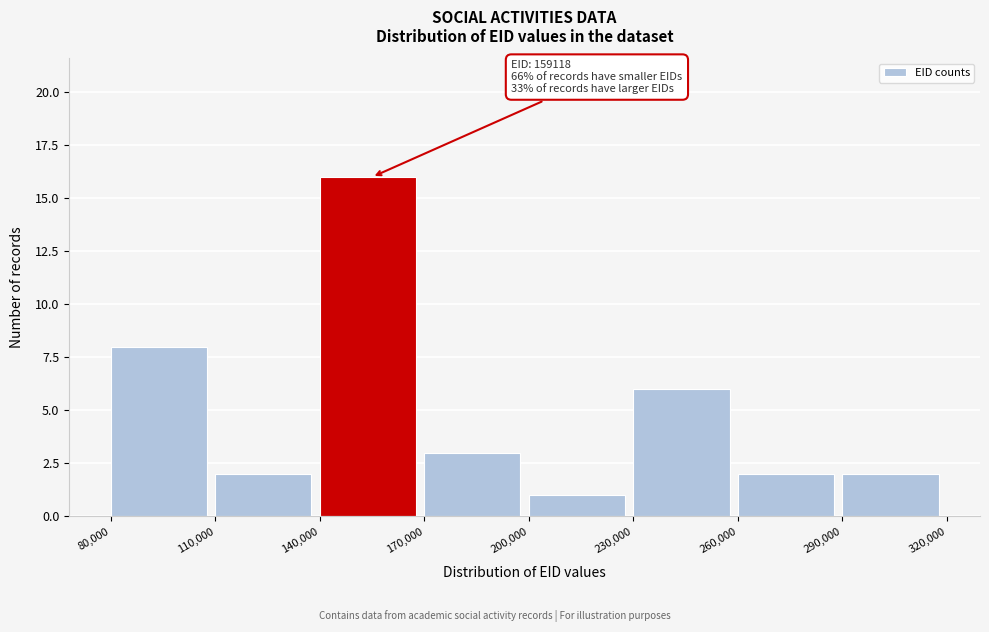

Over which range of the x-axis is the bar tallest?

140,000 to 170,000